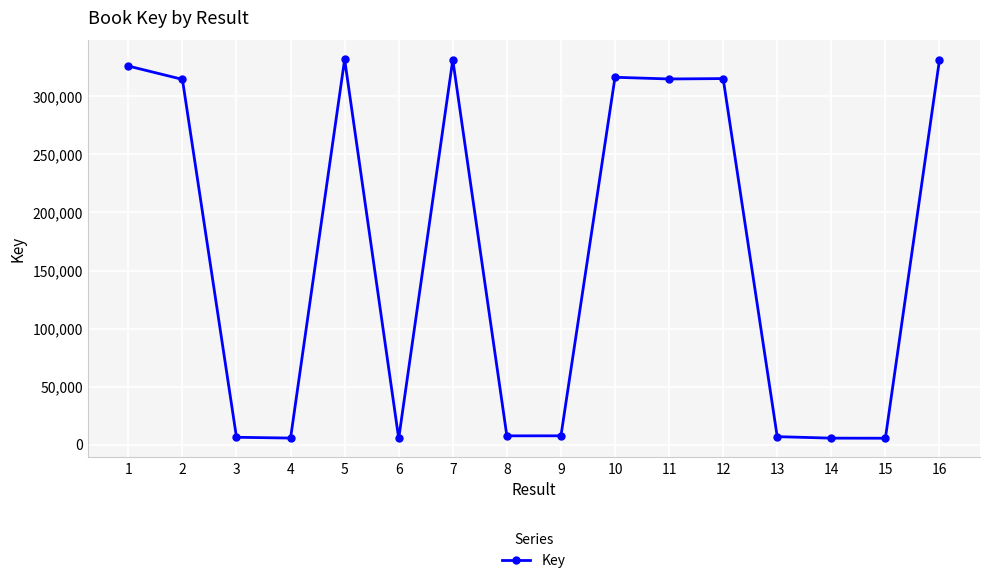

What is the sum of all values?

2632604